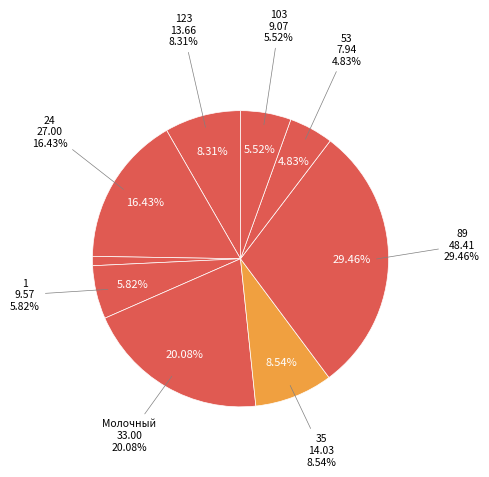

To the nearest percent, what is the difference between the largest and smallest slice percentages?

28%